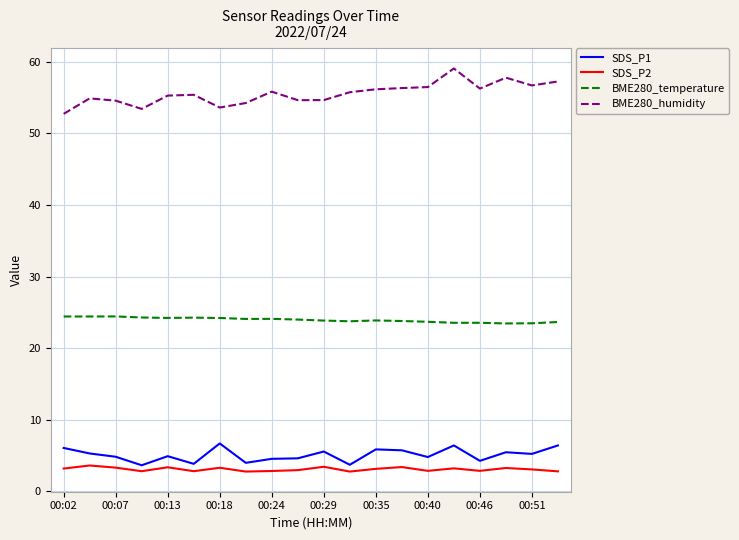

Which series has the largest total across all categories?

BME280_humidity